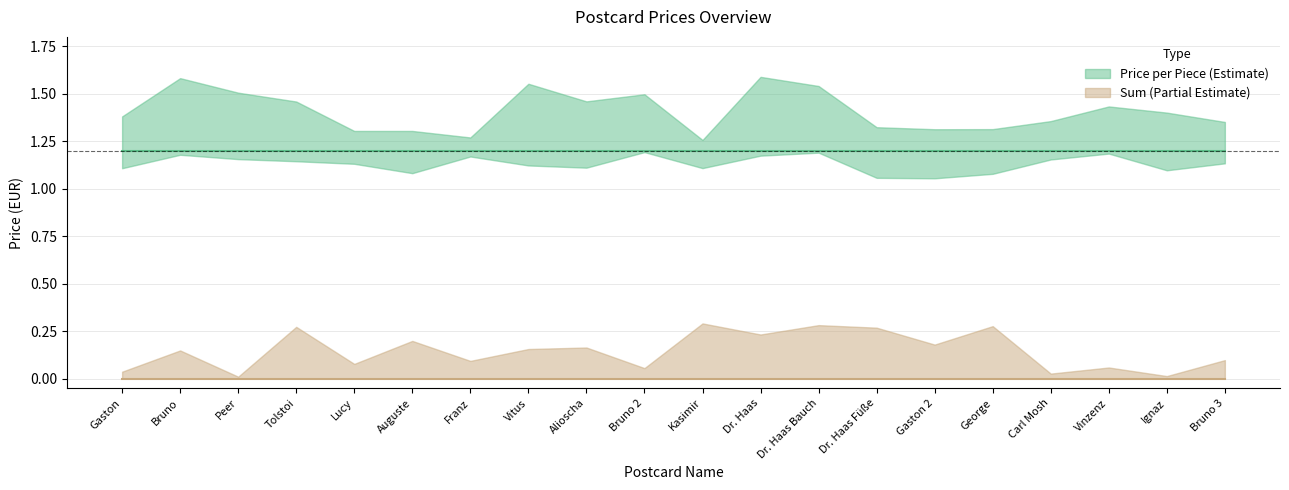

True or false: Sum and Price per Piece (1.2) cross at least once.

False